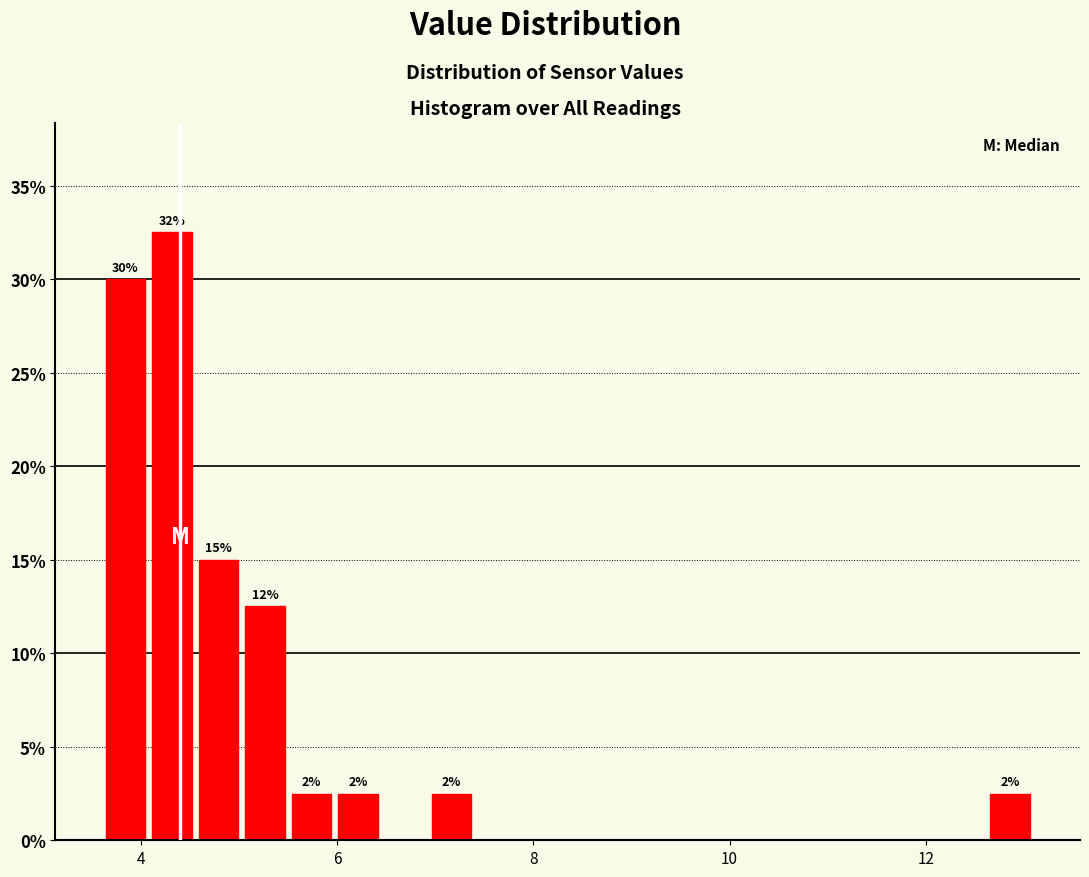

Around what value on the x-axis is the tallest bar? Give the approximate position of its centre, as read against the axis.

4.4